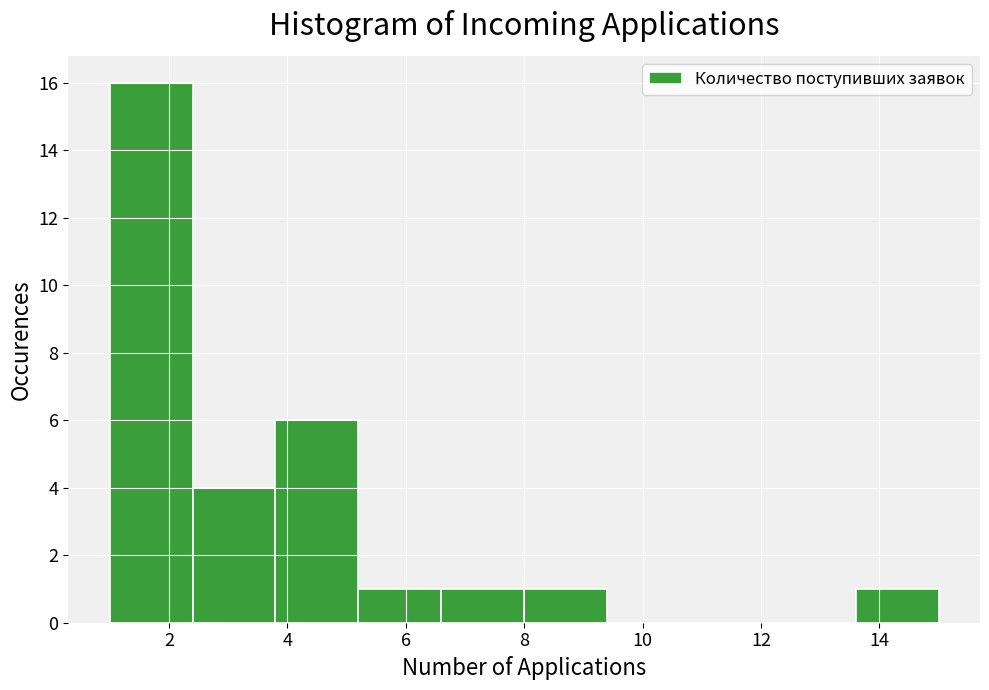

How tall is the bar that spans 6.6 to 8.0 on the x-axis? The values are not printed on the chart, so give them approximately, as read against the axis.

1